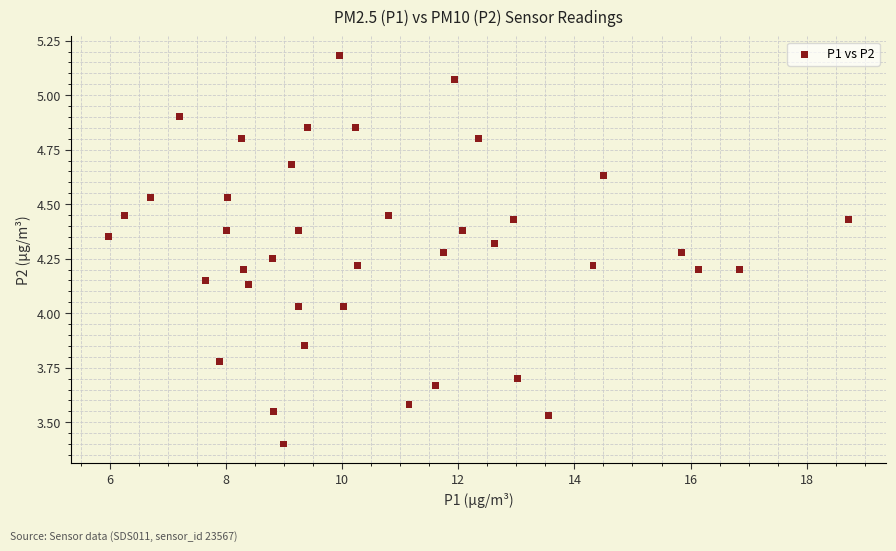

What is the range of X values (max minus min)?

12.8